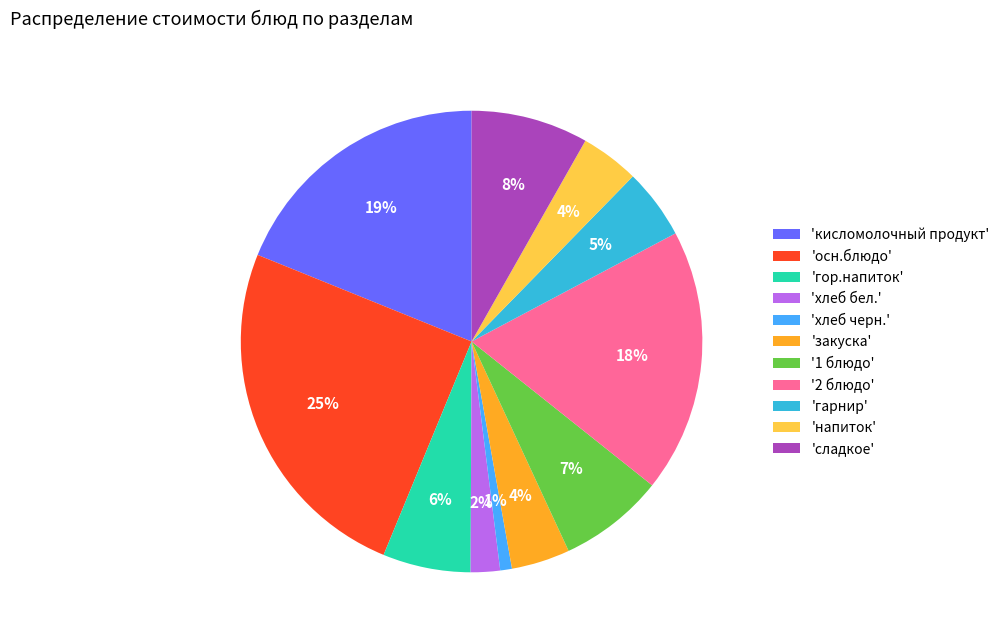

Does any single category account for the majority?

No